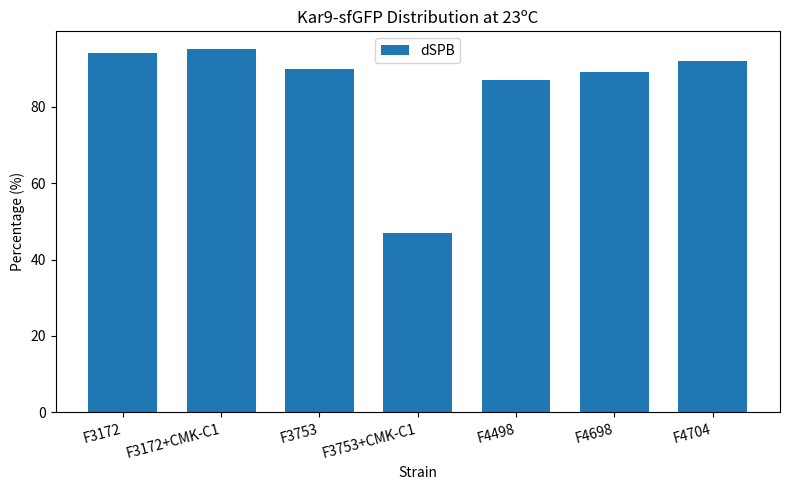

Count the number of data series in this chart.

1